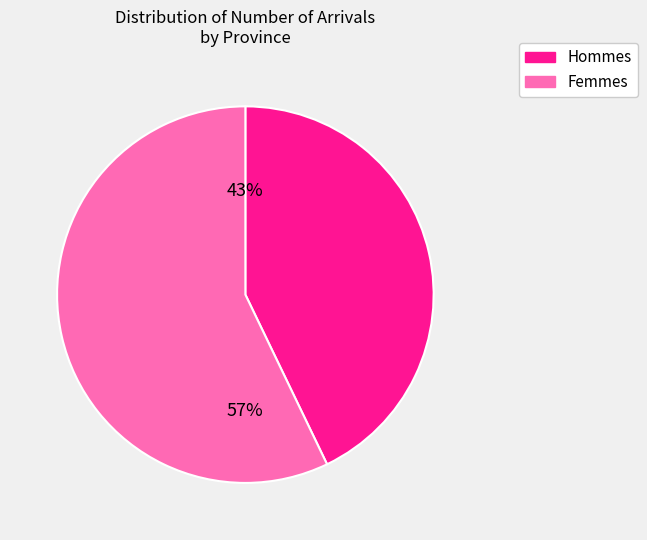

To the nearest percent, what is the average slice percentage?

50%